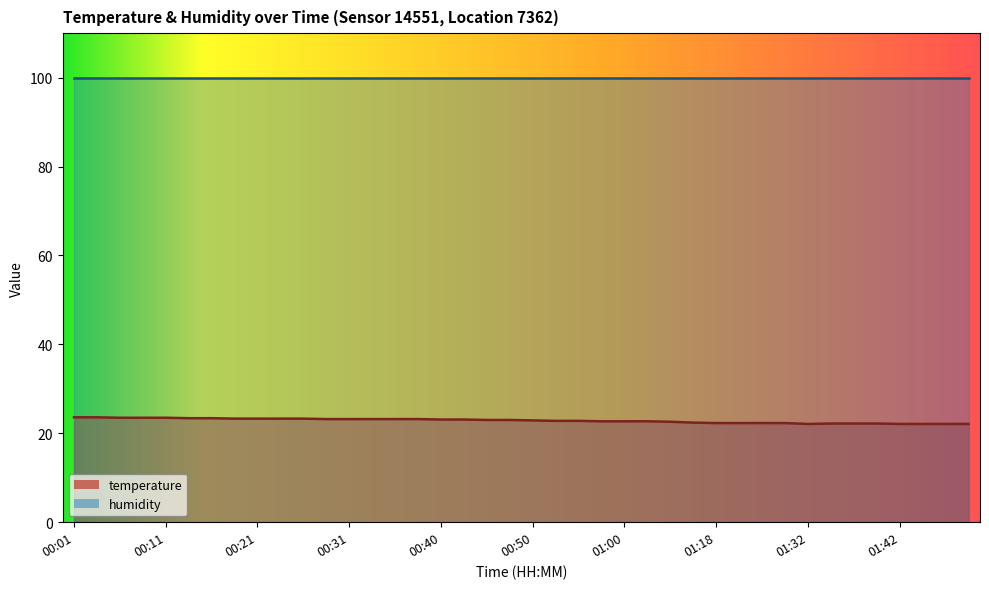

Which has a higher value, 01:50 or 00:09?

00:09